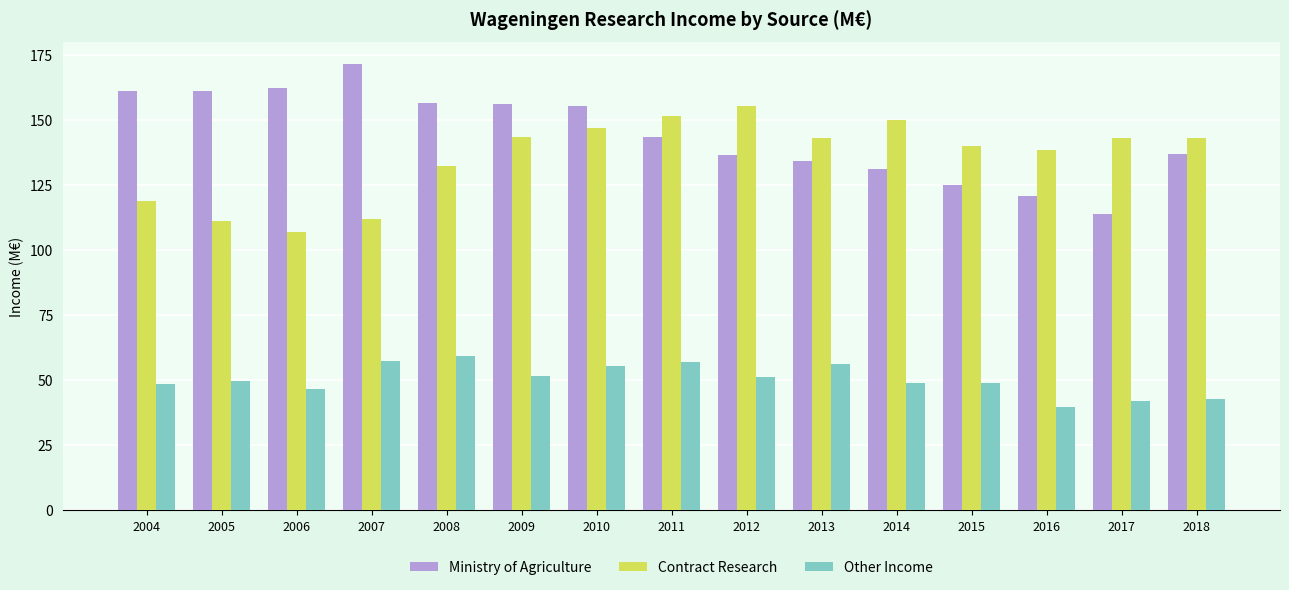

What is the total value across all series at 2010?

357.7